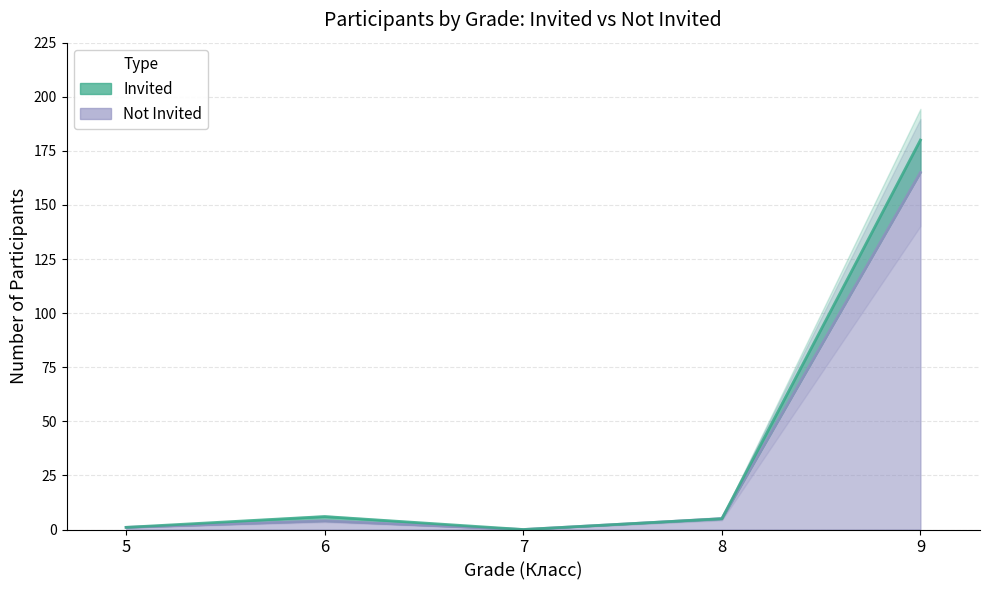

True or false: Invited and Not Invited cross at least once.

False